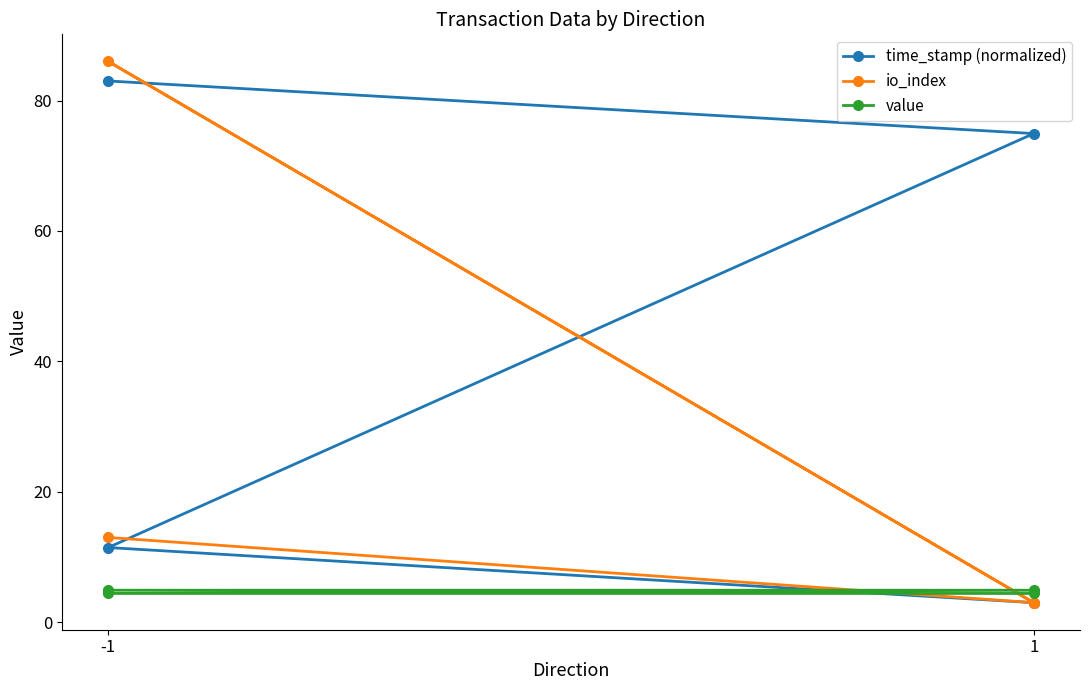

What is the value of the value point at the 2nd from the left?

4.9